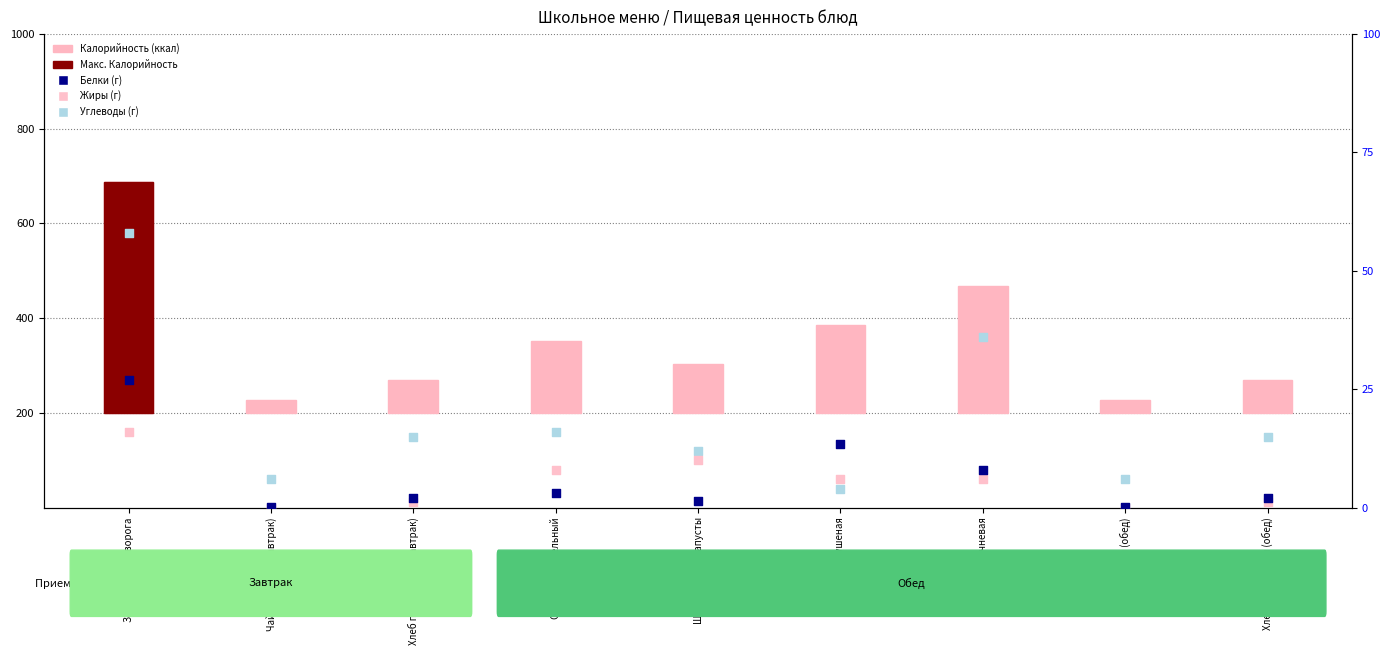

Is the value of Белки (г) at Запеканка из творога greater than the value of Калорийность at Чай с сахаром (обед)?

No